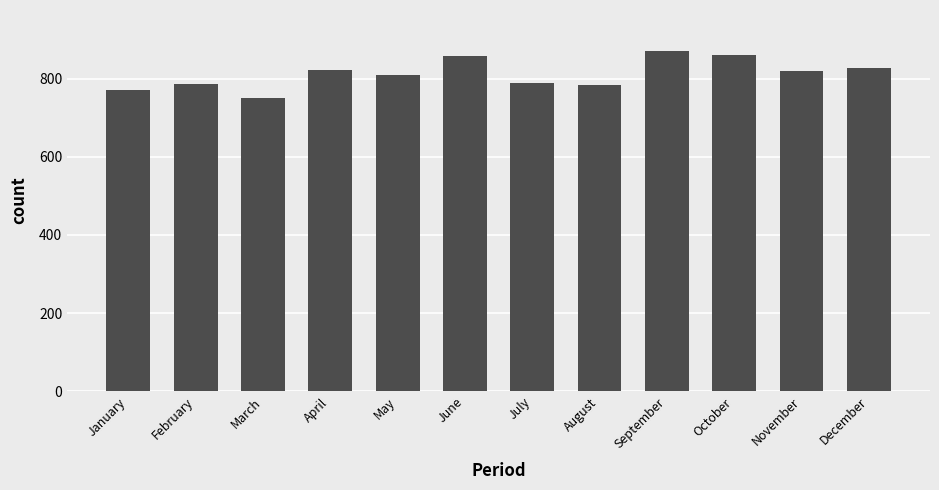

The value at June is 857. True or false?

True